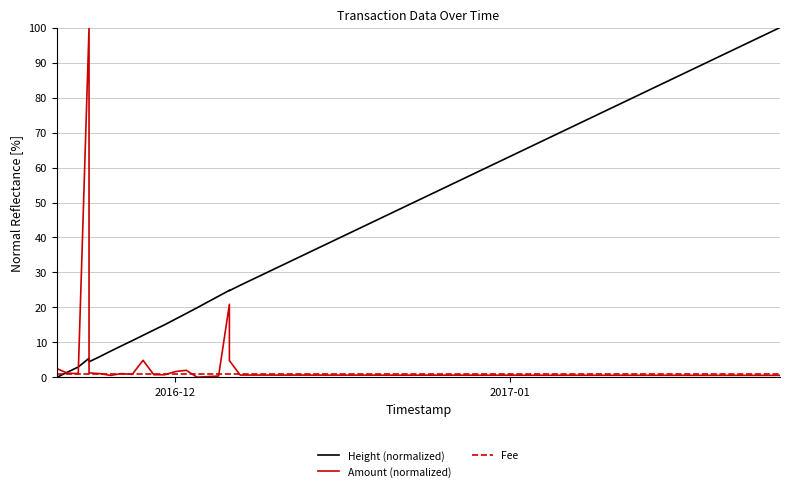

Which label corresponds to the smallest value in the chart?

2016-12